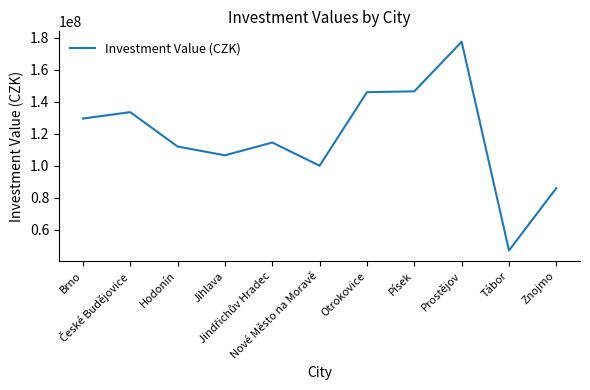

Approximately how many times larger is the value at Znojmo compared to Otrokovice?

0.6